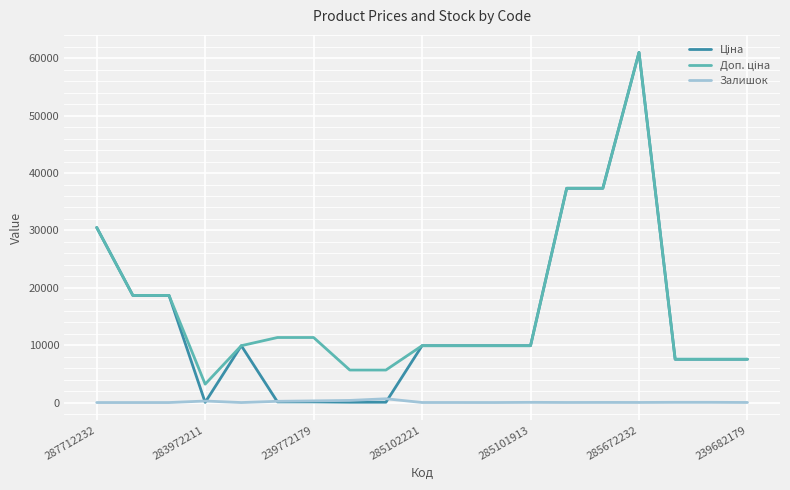

Does the chart have visible grid lines?

Yes